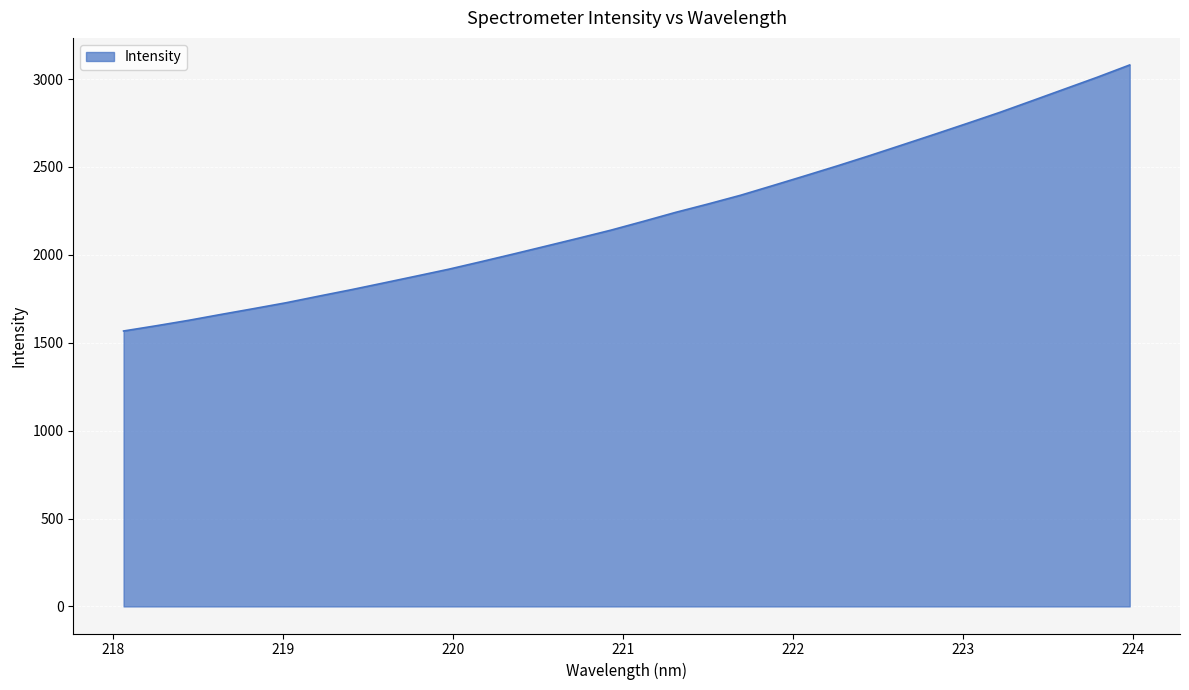

What is the difference between the maximum and minimum values?

1513.3